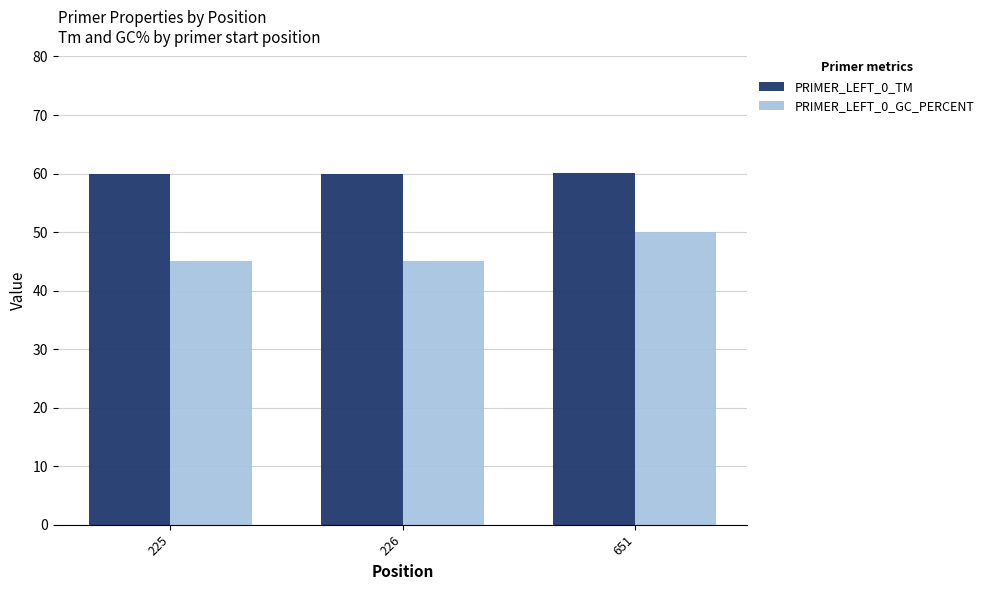

What is the highest value of the PRIMER_LEFT_0_TM series?

60.1